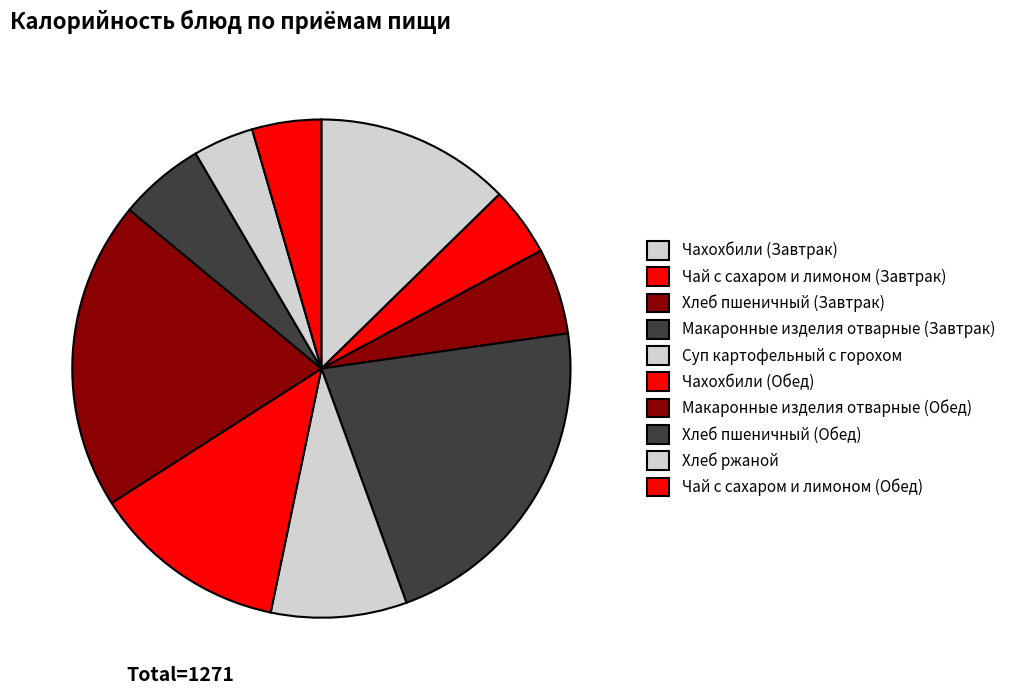

How many segments does this pie chart have?

10